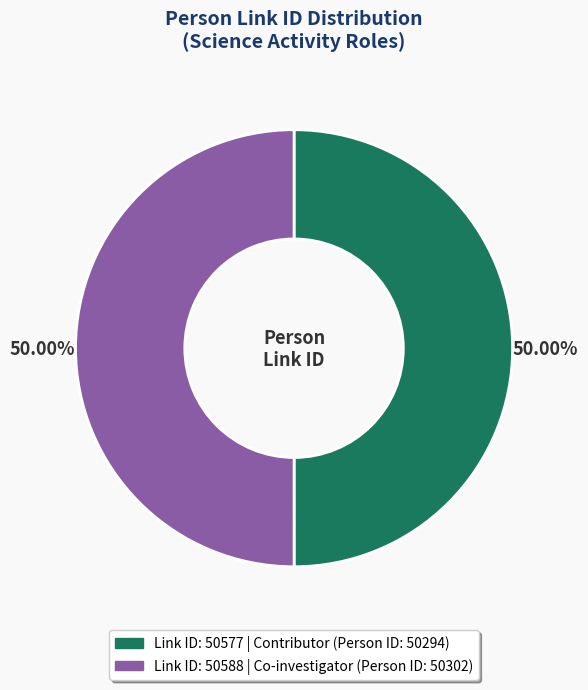

How many slices are in this pie chart?

2